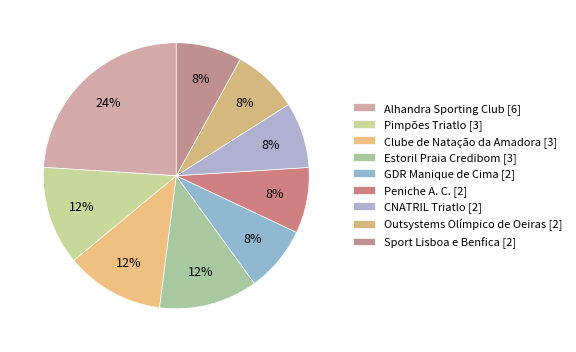

To the nearest percent, what is the average slice percentage?

11%